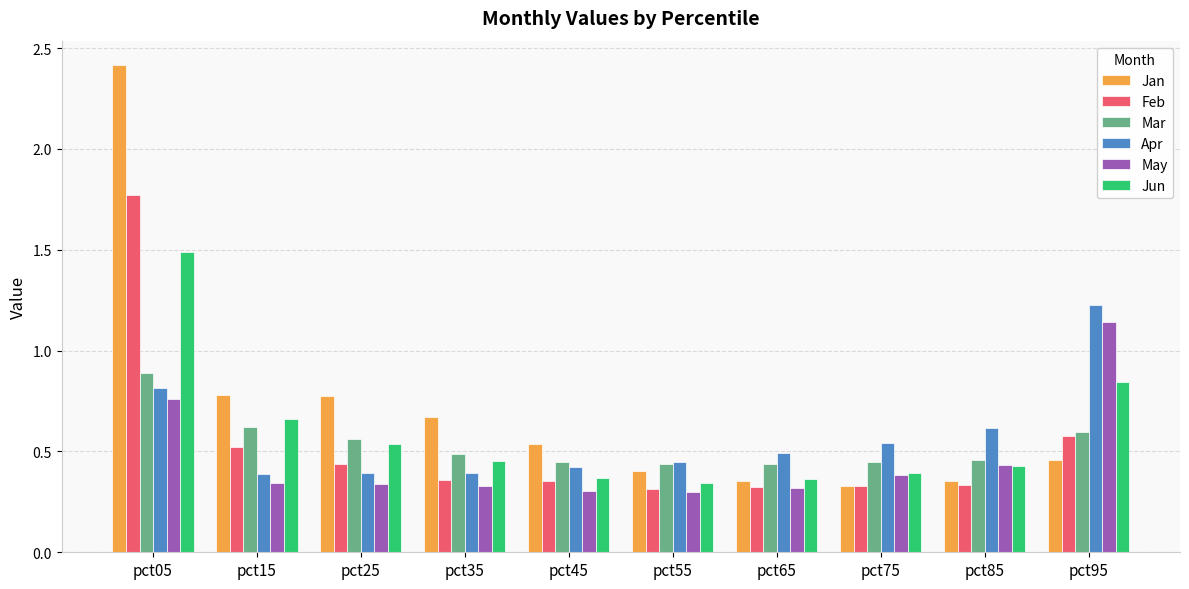

True or false: Mar has a value of 0.2 at pct35.

False